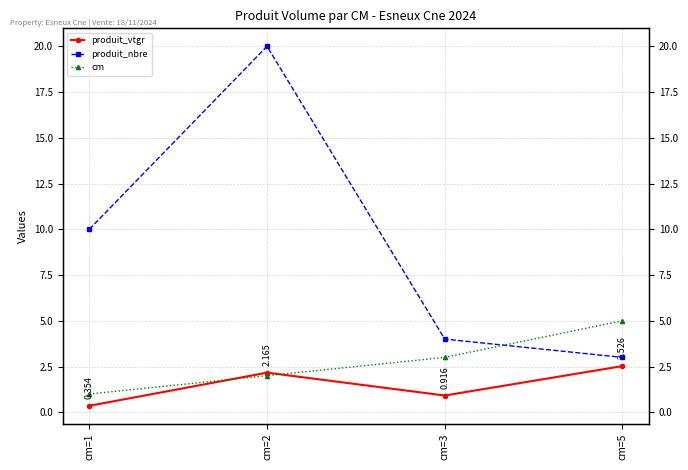

Is it true that produit_vtgr equals 2.2 at cm=2?

True